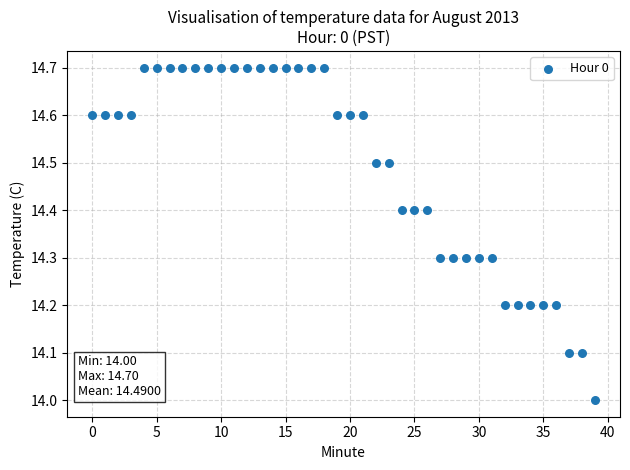

What is the range of Y values (max minus min)?

0.7